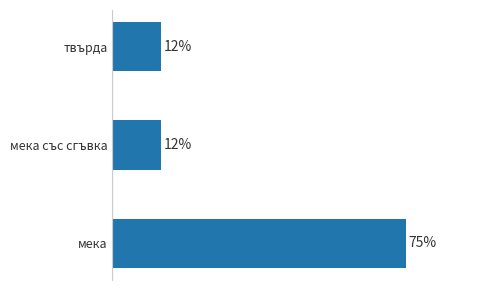

What is the greatest value displayed?

75.0